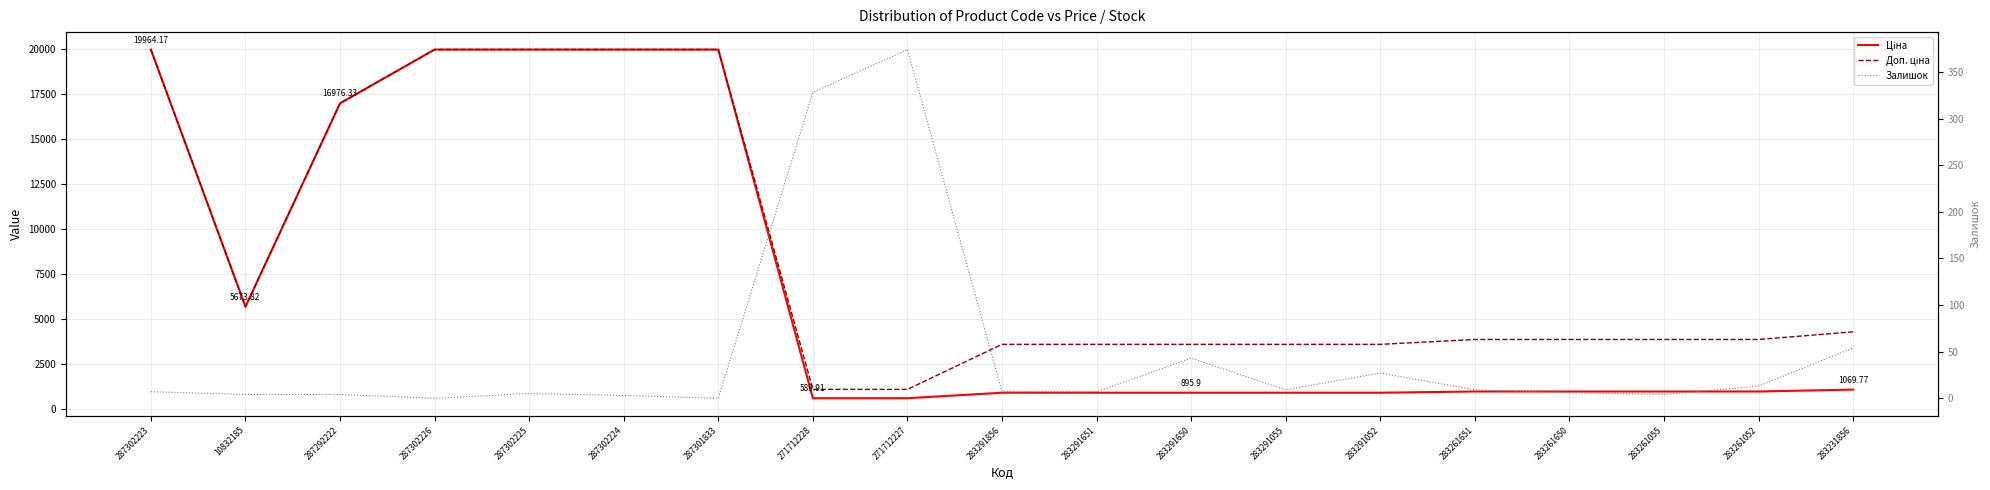

Is this an area chart (filled region under the line)?

No